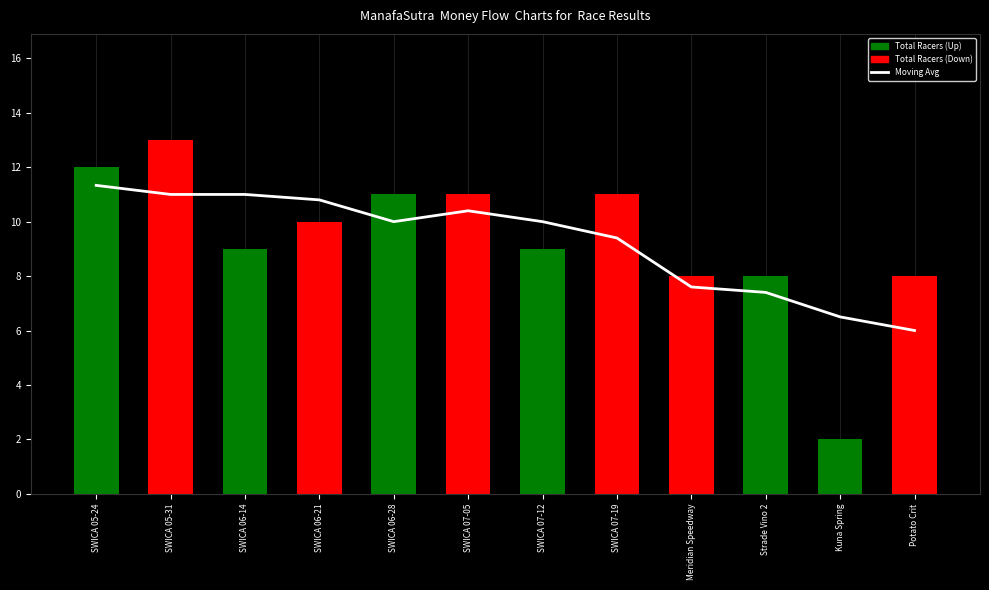

Reading left to right, transcribe all the data shown in this chart.

SWICA 05-24=11.3	SWICA 05-31=11.0	SWICA 06-14=11.0	SWICA 06-21=10.8	SWICA 06-28=10.0	SWICA 07-05=10.4	SWICA 07-12=10.0	SWICA 07-19=9.4	Meridian Speedway=7.6	Strade Vino 2=7.4	Kuna Spring=6.5	Potato Crit=6.0